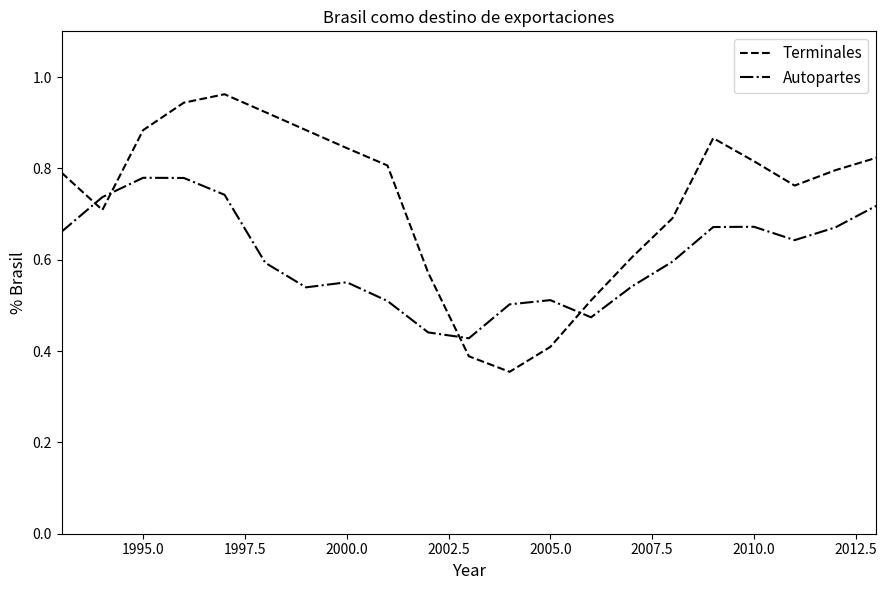

Rank the series by their average value, from lowest to highest.

Autopartes, Terminales